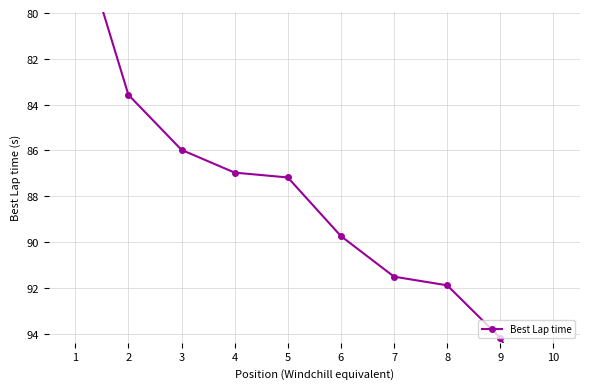

What is the minimum value shown in the chart?

76.0